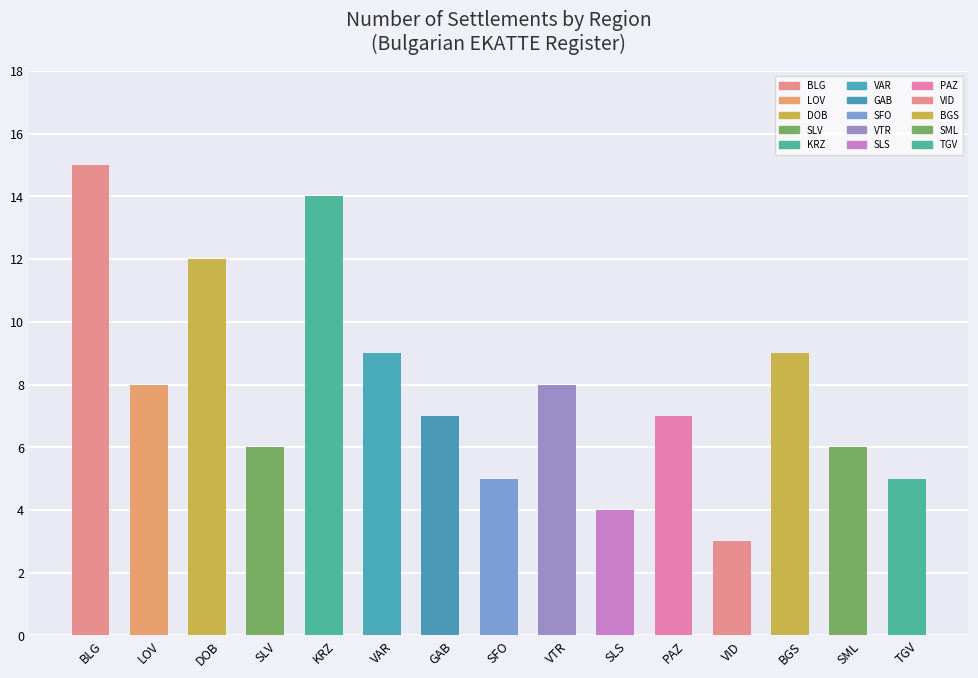

Which label corresponds to the largest value in the chart?

BLG